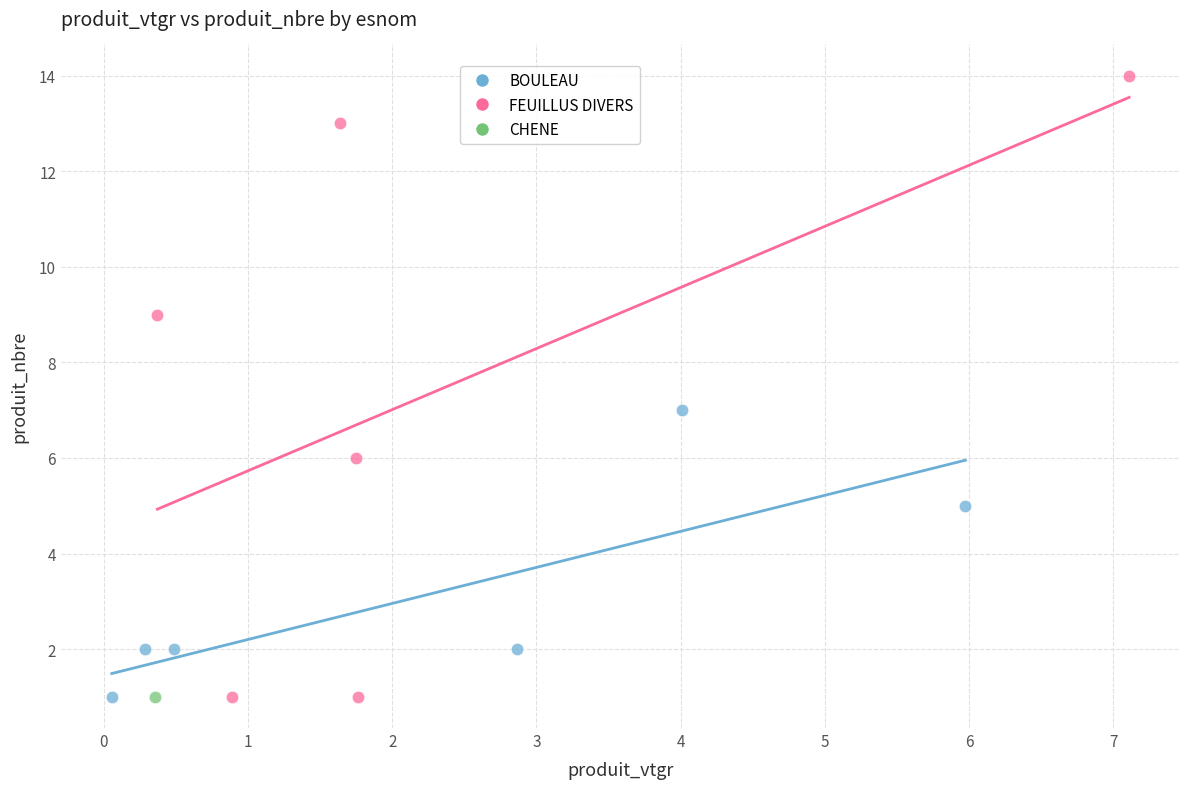

Which series contains the highest Y value?

FEUILLUS DIVERS